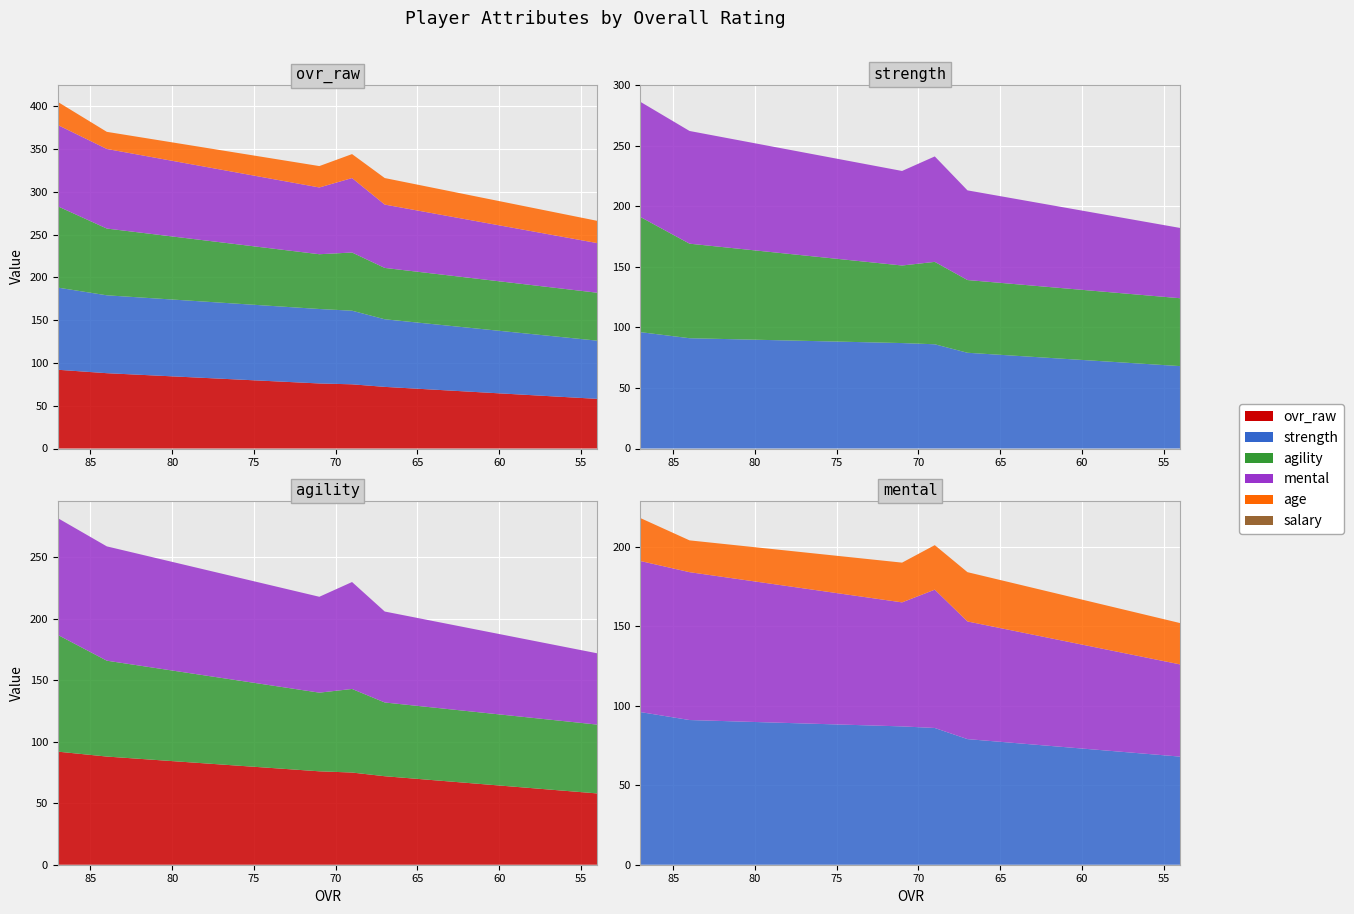

Reading right to left, what are all the values shown in this chart?

ovr_raw: 58.0	72.0	75.0	76.0	88.0	92.0
strength: 68.0	79.0	86.0	87.0	91.0	96.0
agility: 56.0	60.0	68.0	64.0	78.0	95.0
mental: 58.0	74.0	87.0	78.0	93.0	95.0
age: 26.0	31.0	28.0	25.0	20.0	27.0
salary: 0.9	2.1	2.7	2.8	7.3	10.4